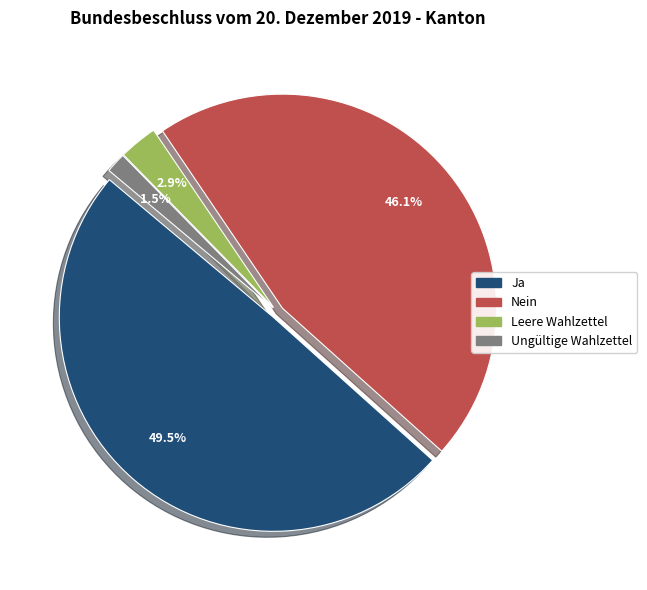

Which category has the smallest portion of the pie?

Ungültige Wahlzettel